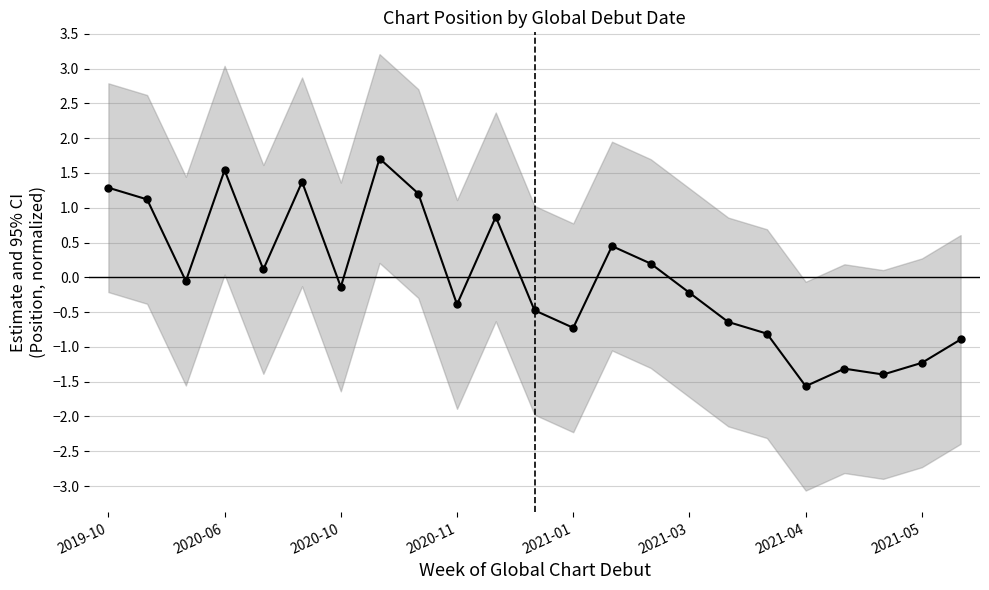

How many points are lower than both their immediate neighbors (excluding endpoints)?

7